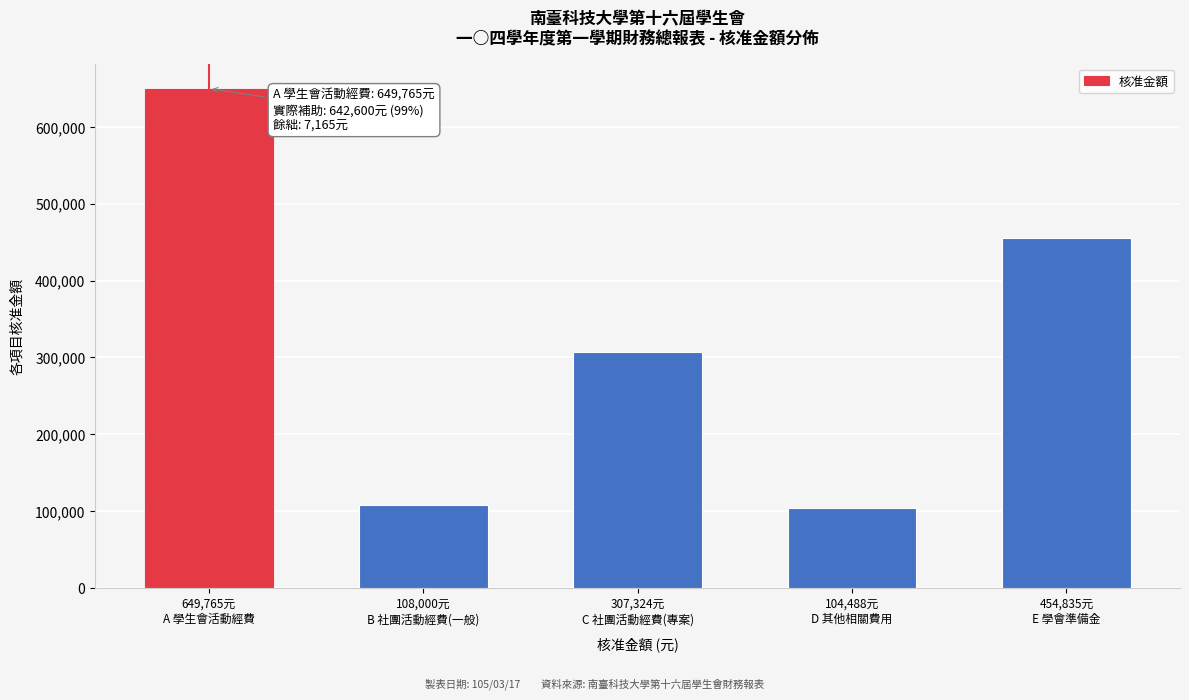

Reading right to left, transcribe all the data shown in this chart.

454835	104488	307324	108000	649765